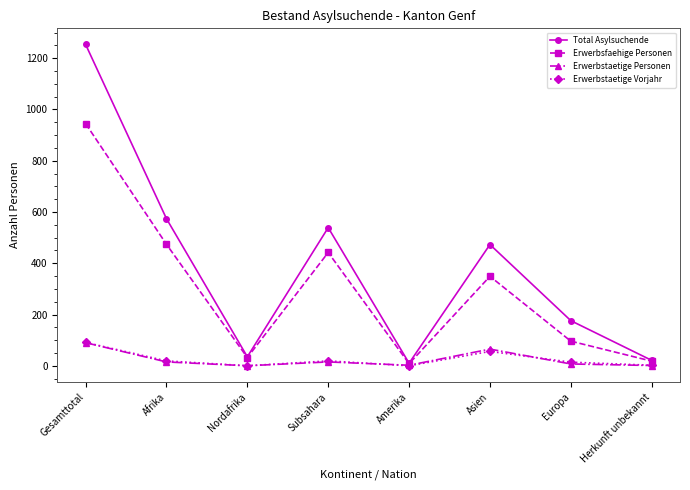

How many distinct data groups are displayed?

4